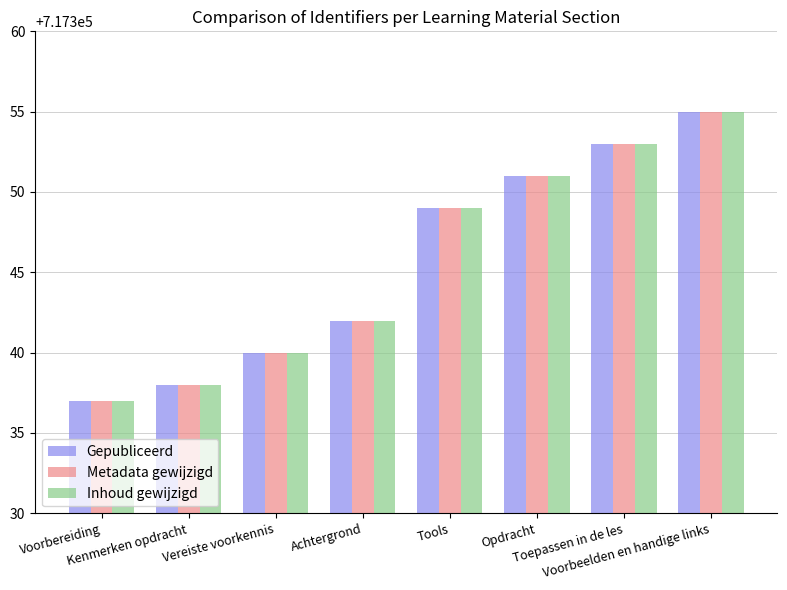

What is the difference between the maximum and minimum values in the Metadata gewijzigd series?

18